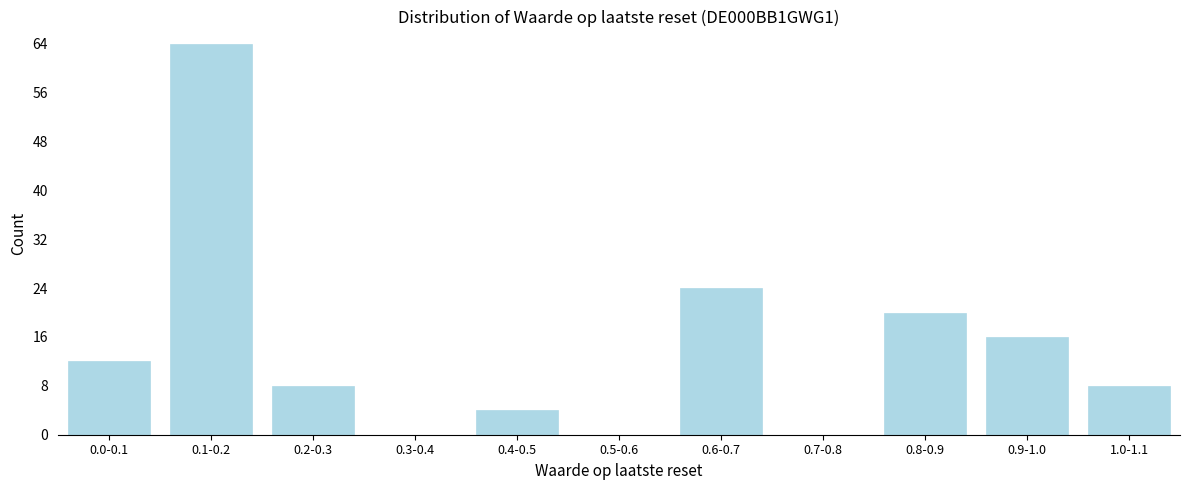

Reading right to left, transcribe all the data shown in this chart.

1.0-1.1=8	0.9-1.0=16	0.8-0.9=20	0.7-0.8=0	0.6-0.7=24	0.5-0.6=0	0.4-0.5=4	0.3-0.4=0	0.2-0.3=8	0.1-0.2=64	0.0-0.1=12